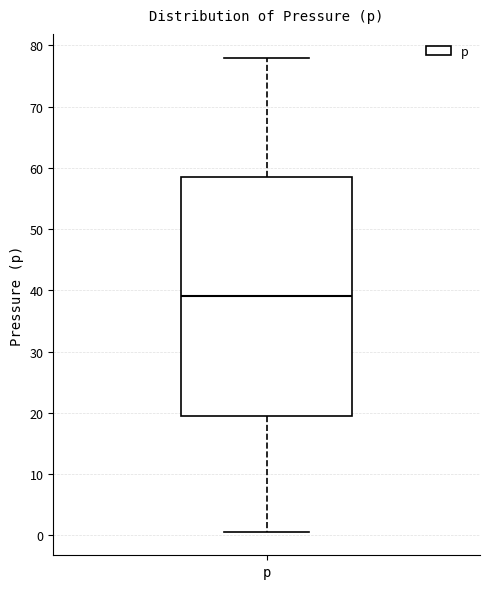

Where is the lower edge of the box for p on the y-axis? The values are not printed on the chart, so give them approximately, as read against the axis.

20